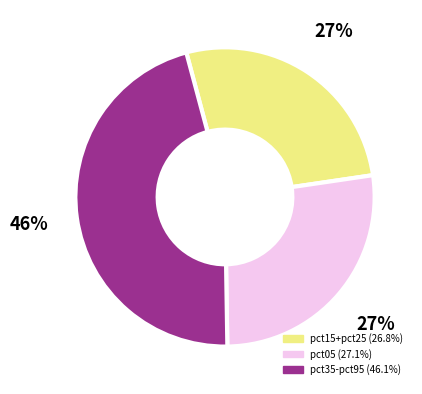

To the nearest percent, what is the difference between the largest and smallest slice percentages?

19%